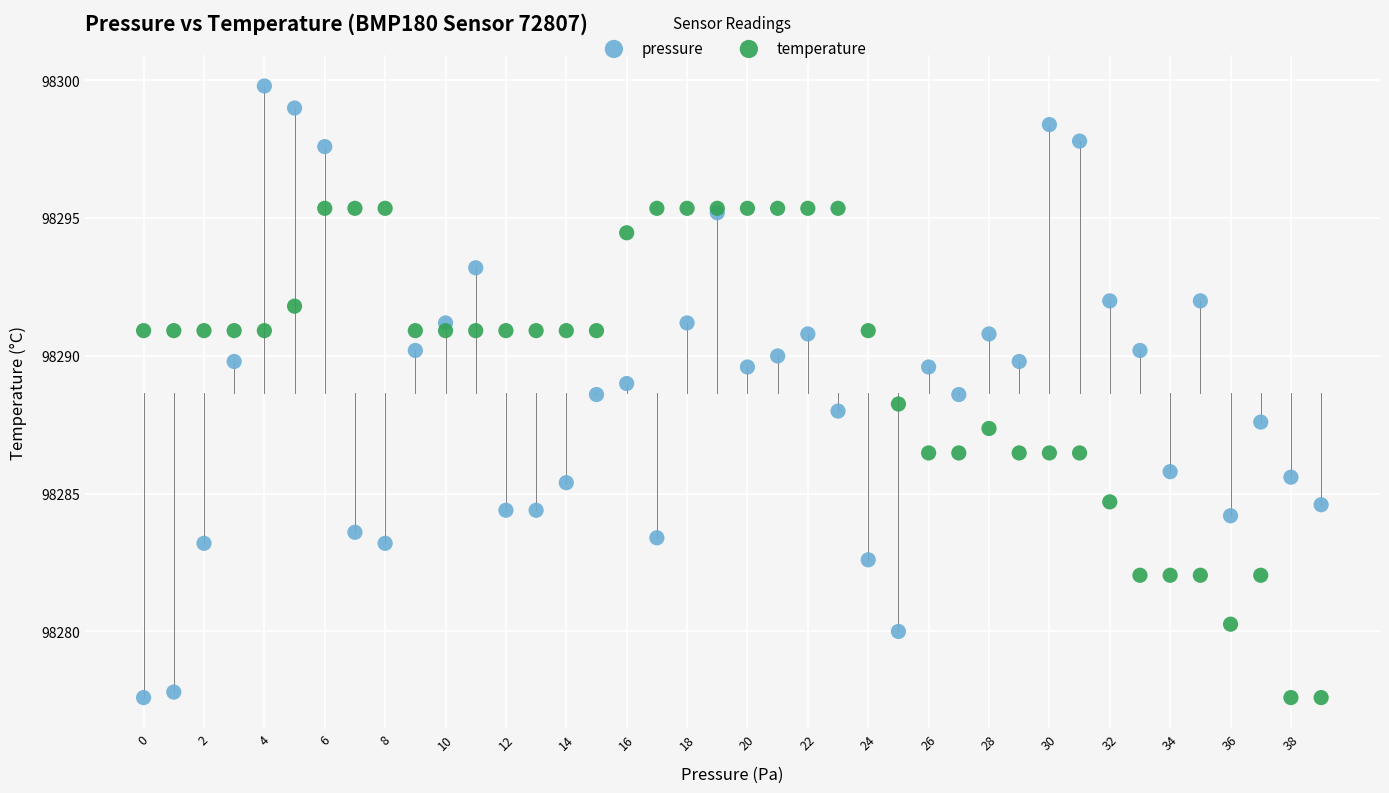

Which series has the largest Y range (max minus min)?

pressure